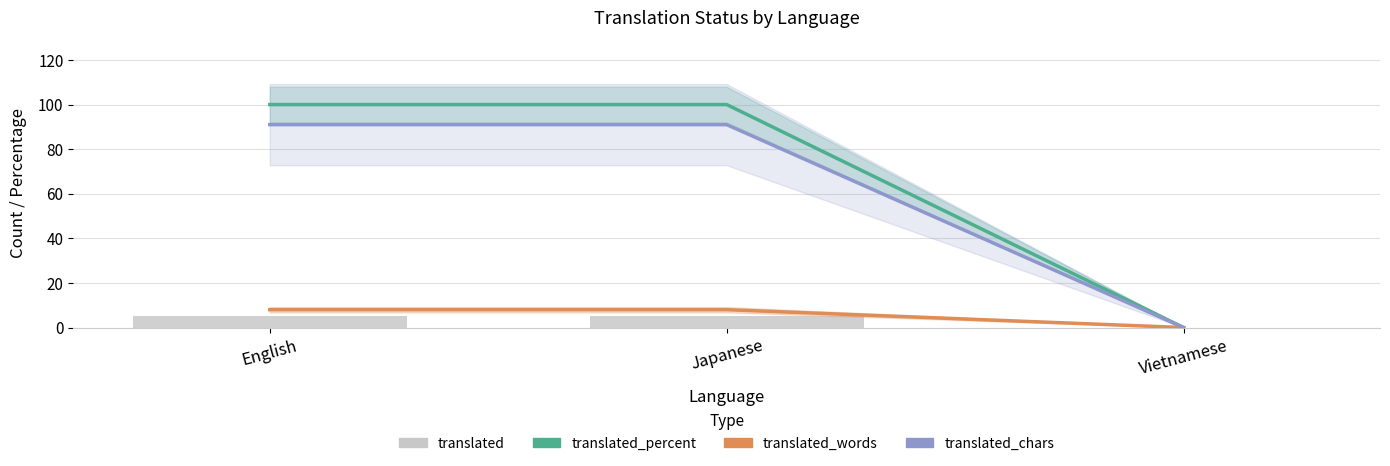

What are all the series names shown in the legend?

translated_percent, translated_words, translated_chars, translated